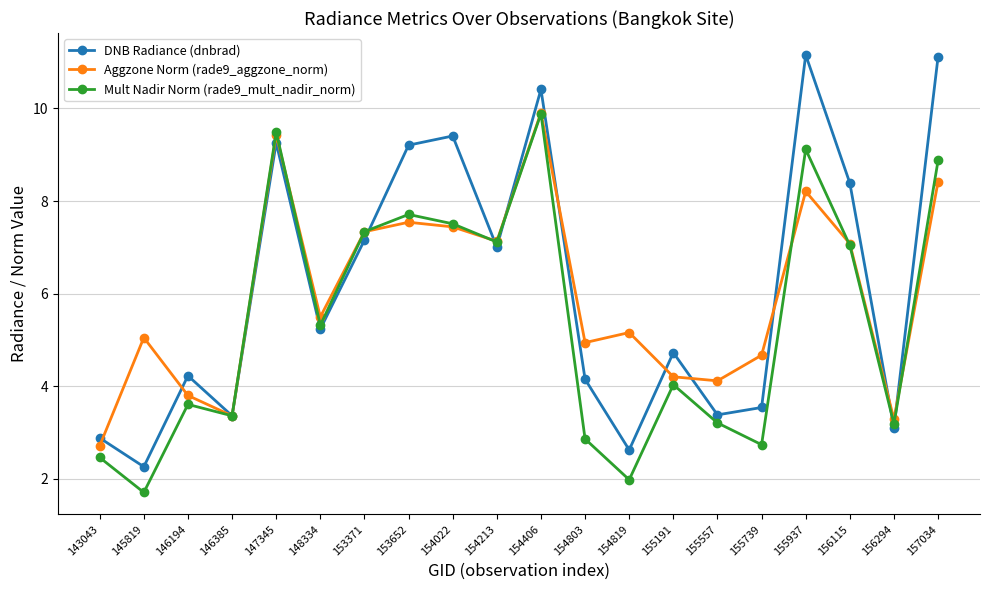

At which label does Mult Nadir Norm (rade9_mult_nadir_norm) reach its peak?

154406